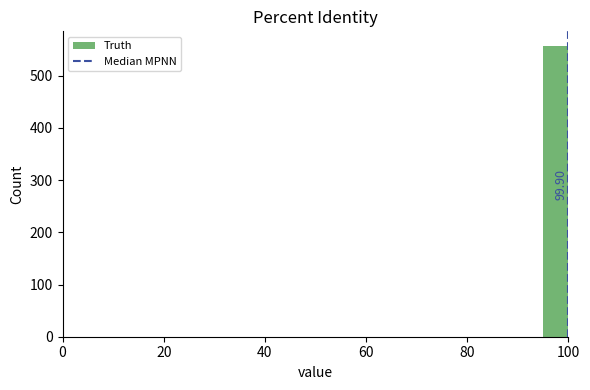

Read against the x-axis, roughly where is the centre of the tallest bar?

98